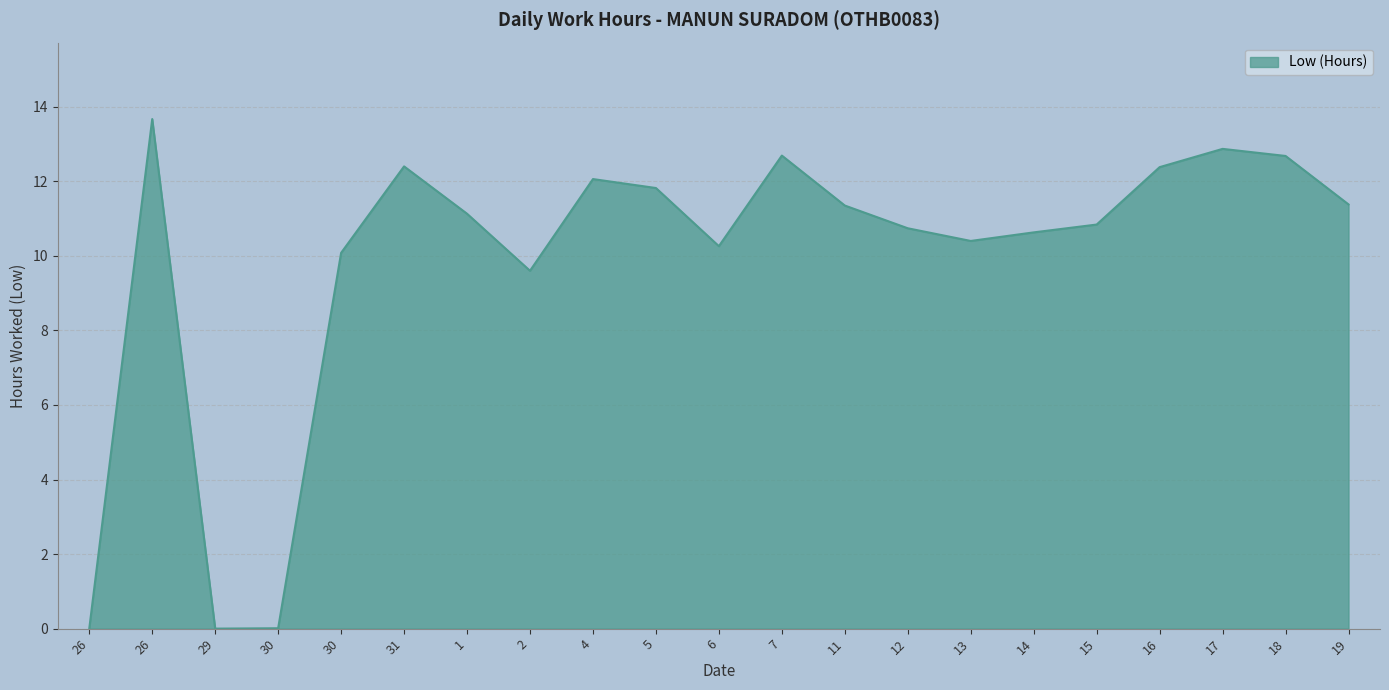

What is the difference between the values at 15 and 29?

10.8